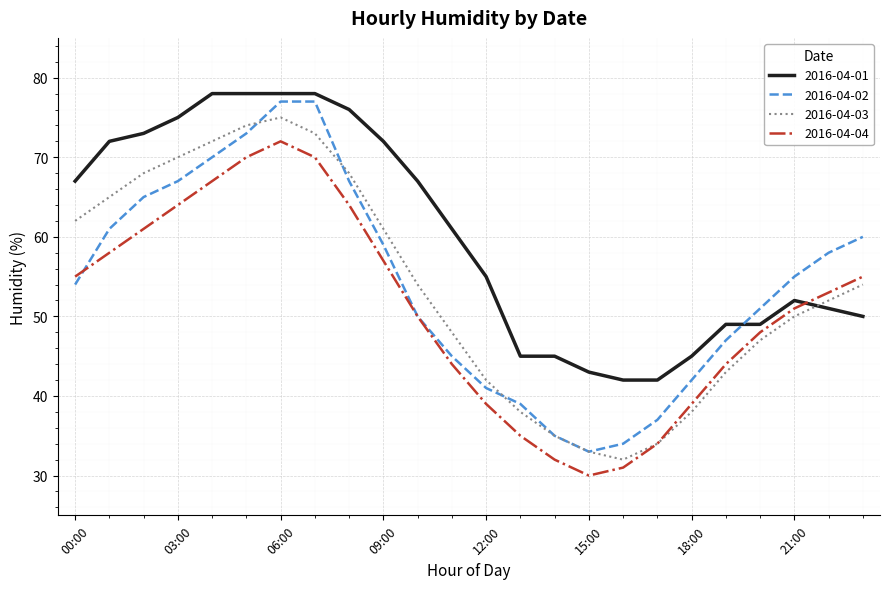

Which series has the largest total across all categories?

2016-04-01